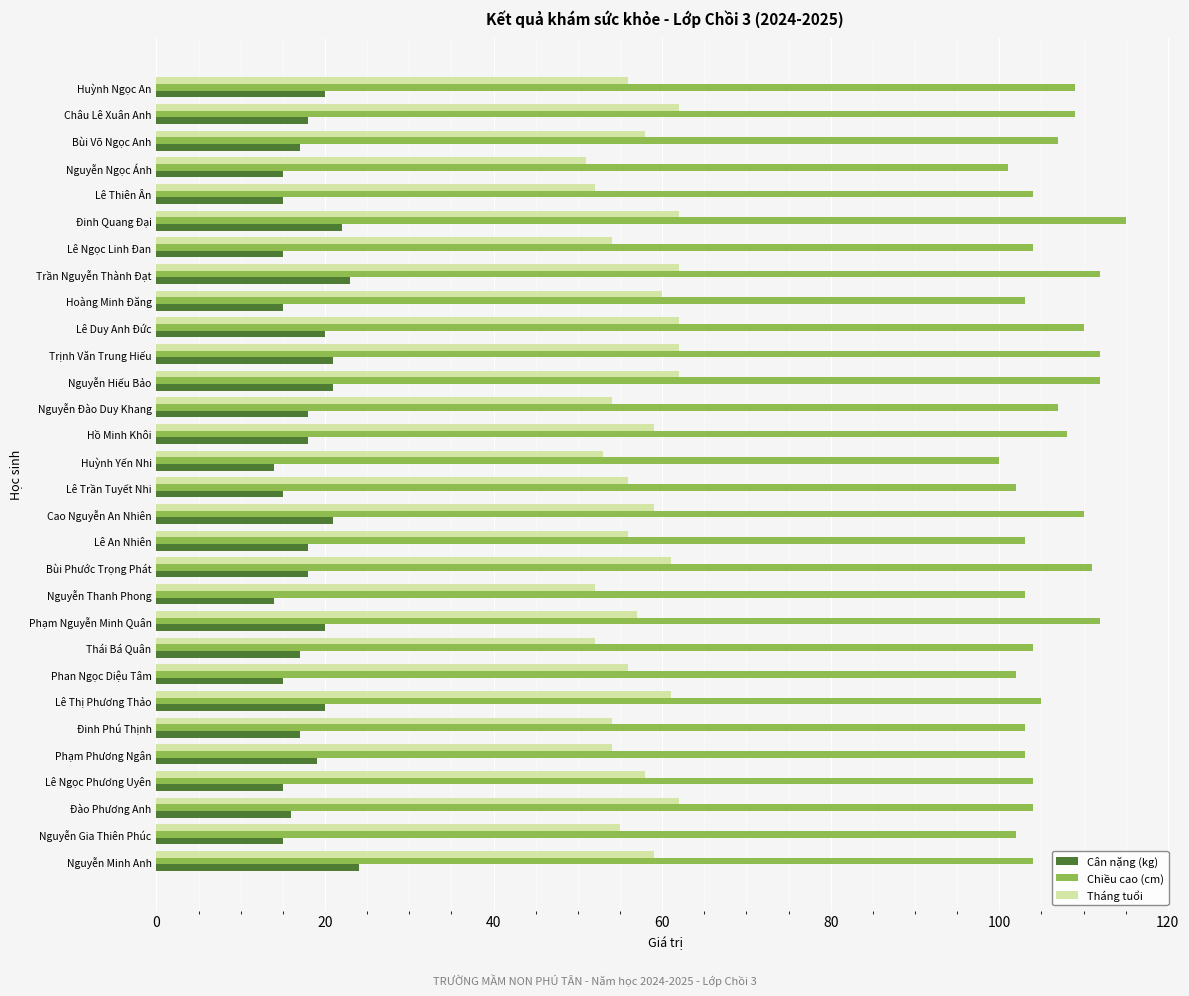

Rank the series by their average value, from lowest to highest.

Cân nặng (kg), Tháng tuổi, Chiều cao (cm)